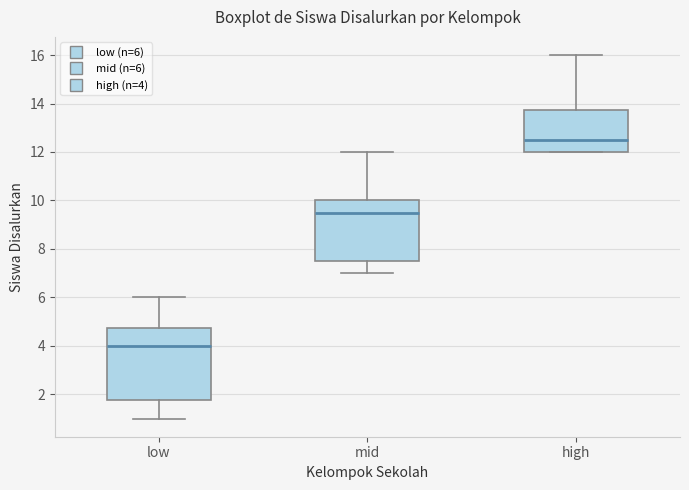

Where does the median line of the box for mid sit on the y-axis? The values are not printed on the chart, so give them approximately, as read against the axis.

9.6